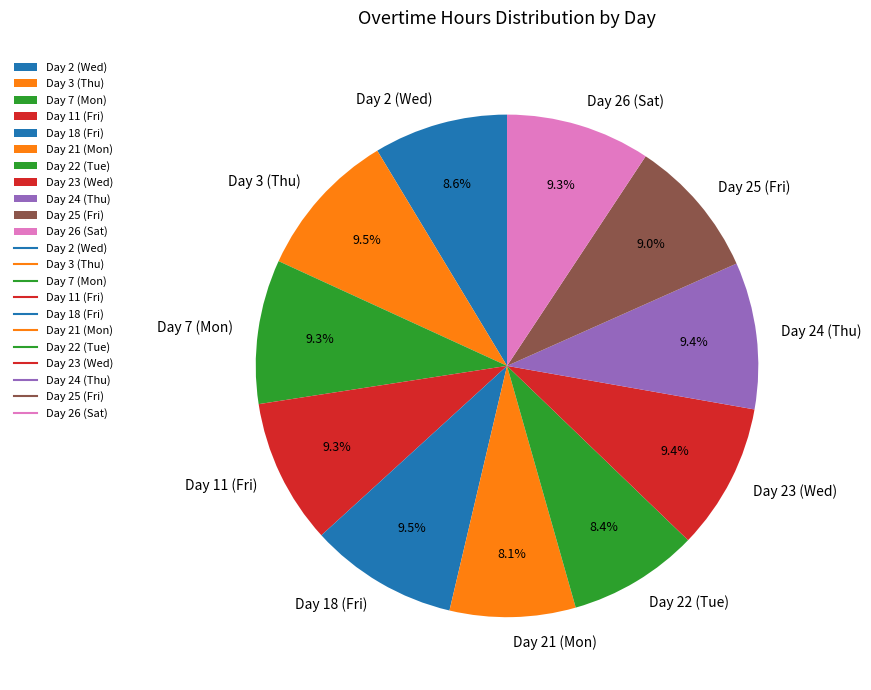

To the nearest percent, what is the difference between the largest and smallest slice percentages?

1%